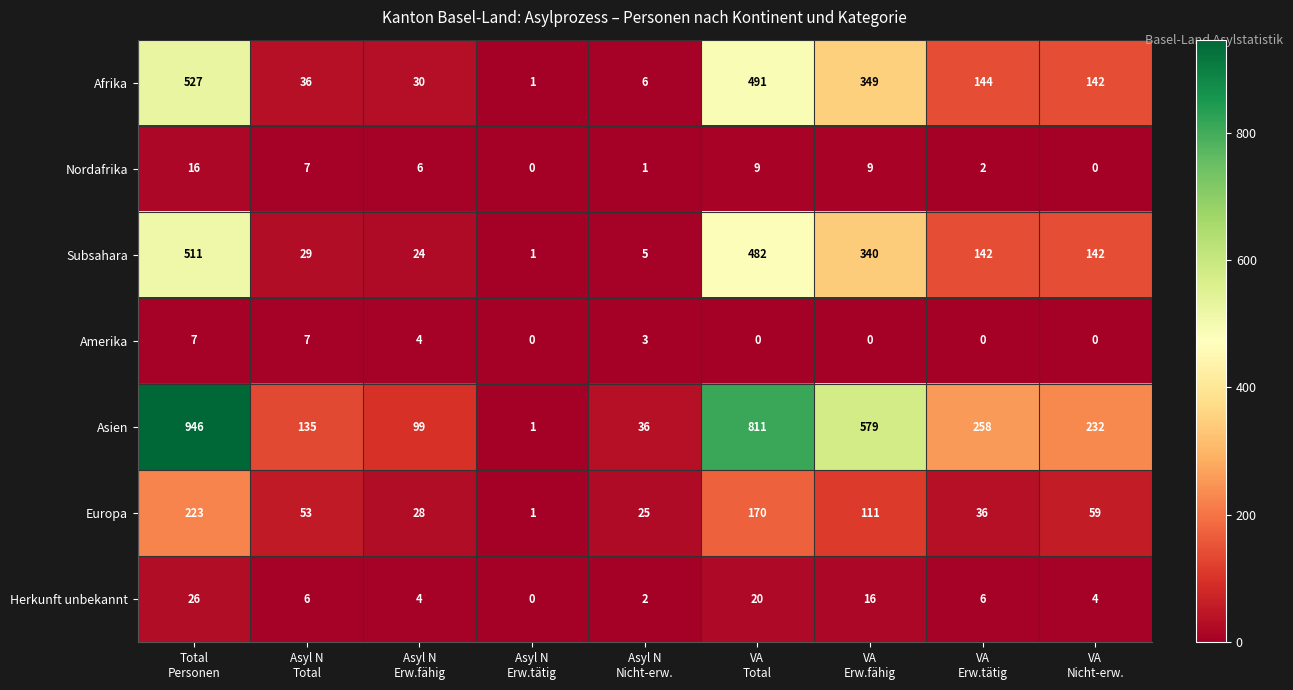

What is the greatest value displayed?

946